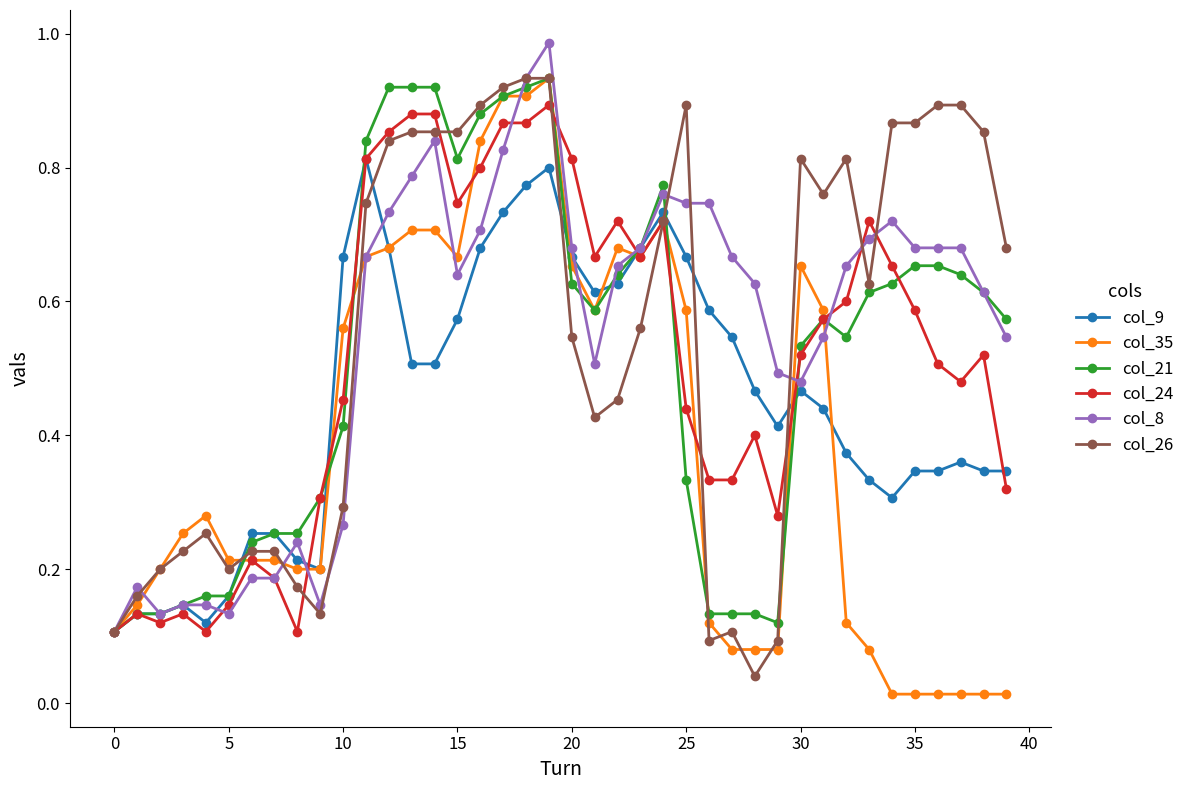

True or false: col_35 has more than 1 interior local peaks.

True